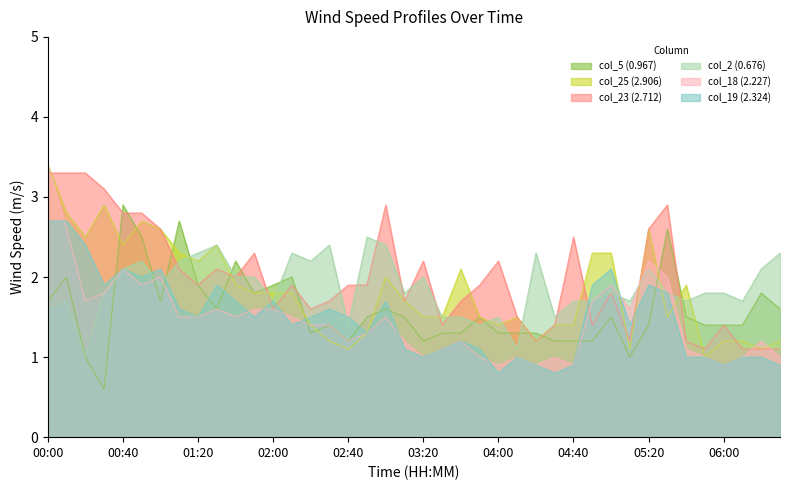

Rank the series by their maximum value, from lowest to highest.

col_2 (0.676), col_19 (2.324), col_5 (0.967), col_23 (2.712), col_25 (2.906), col_18 (2.227)